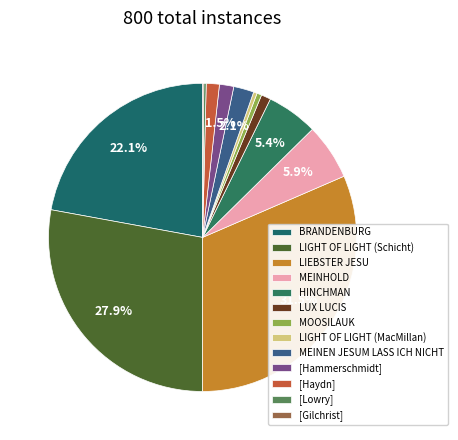

What is the change in value from LIGHT OF LIGHT (MacMillan) to MEINEN JESUM LASS ICH NICHT?

+14